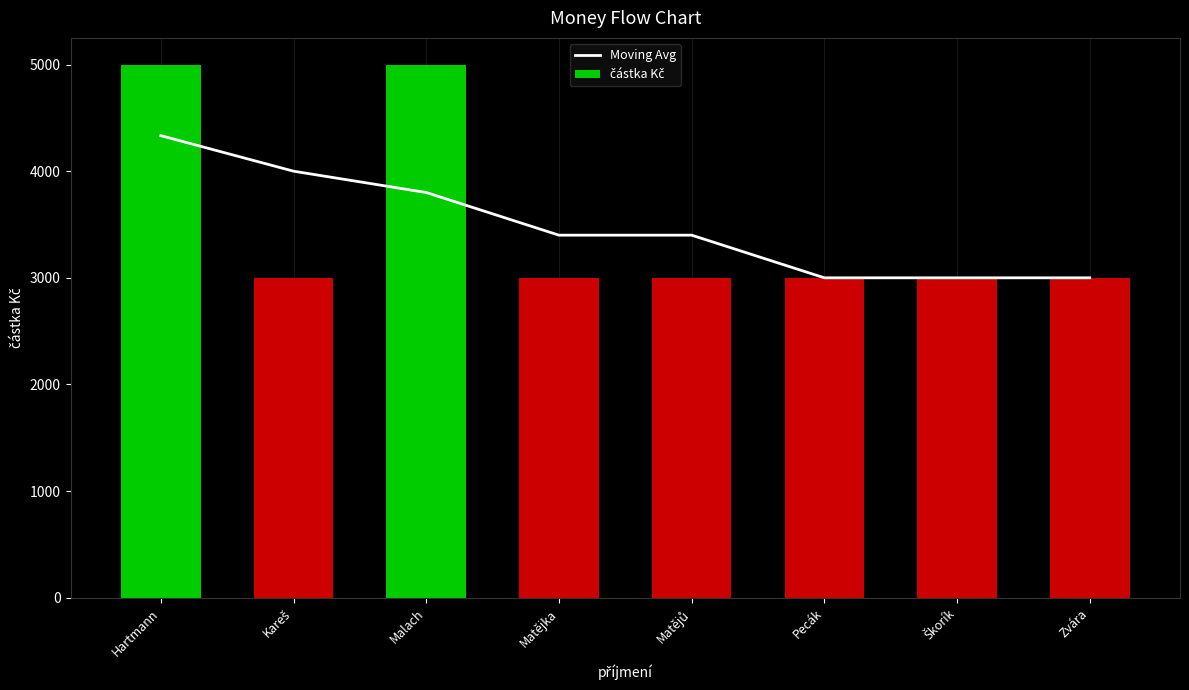

List the series in order of their overall mean, lowest first.

Moving Avg, částka Kč